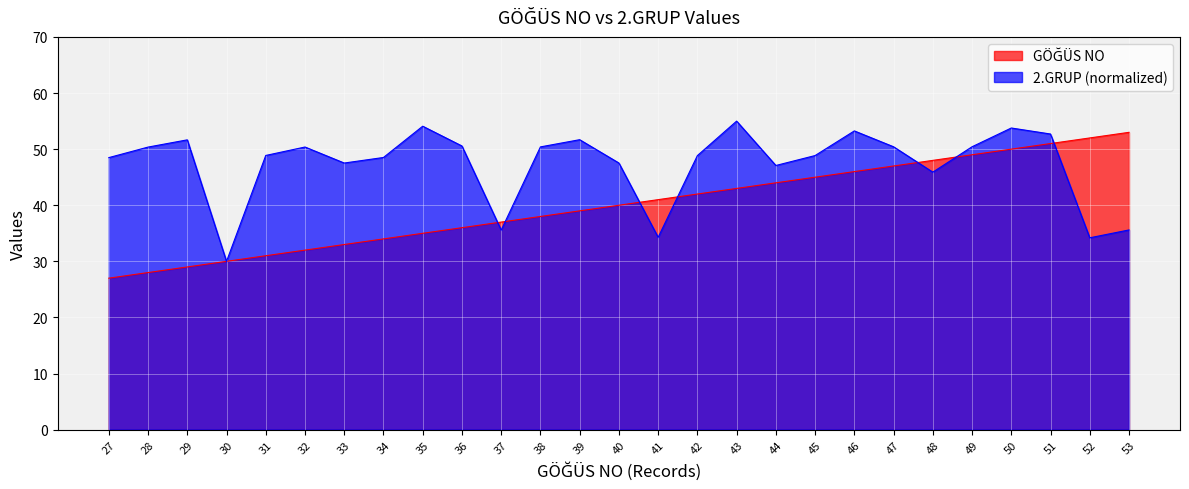

Where do 2.GRUP and GÖĞÜS NO first cross each other?

29 and 30